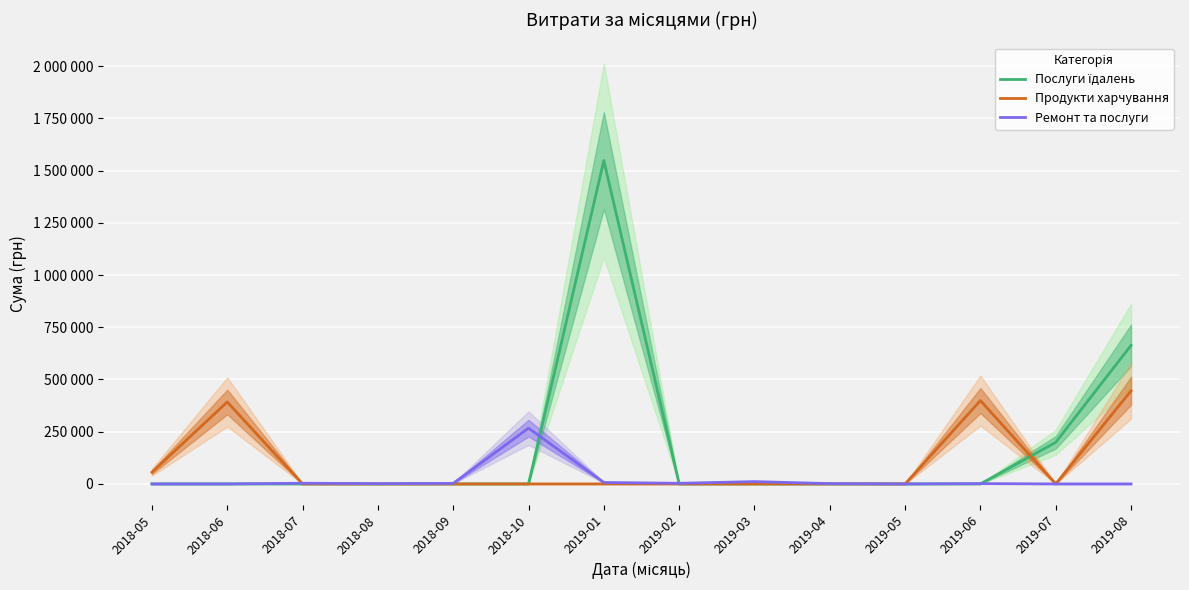

What is the spread (max minus min) of values at 2019-02?

2994.9